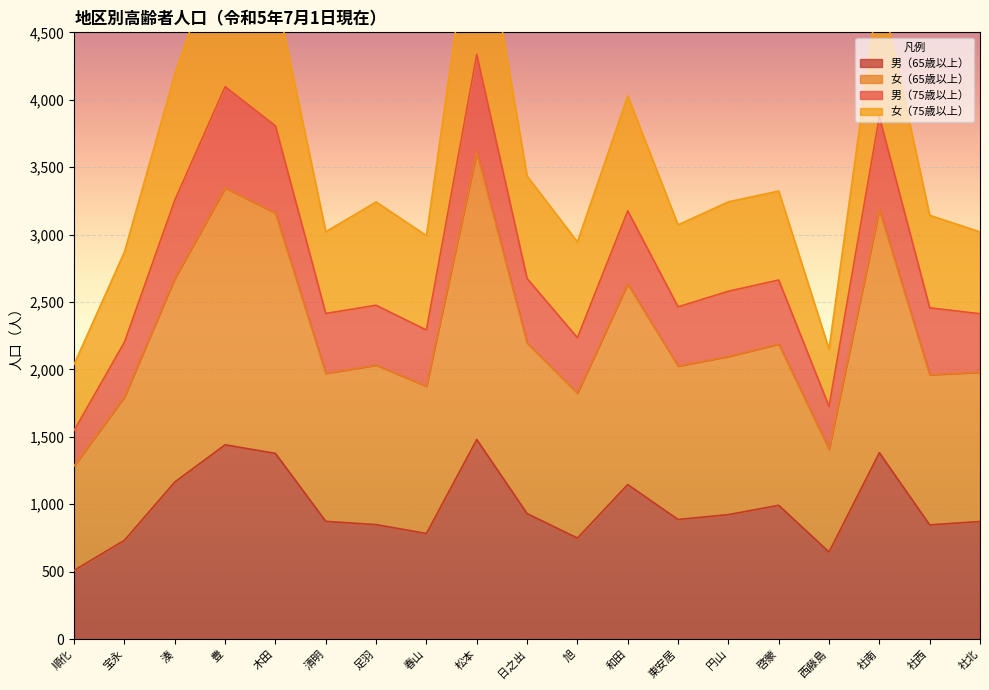

How many interior local valleys does the 男（65歳以上） series have?

5